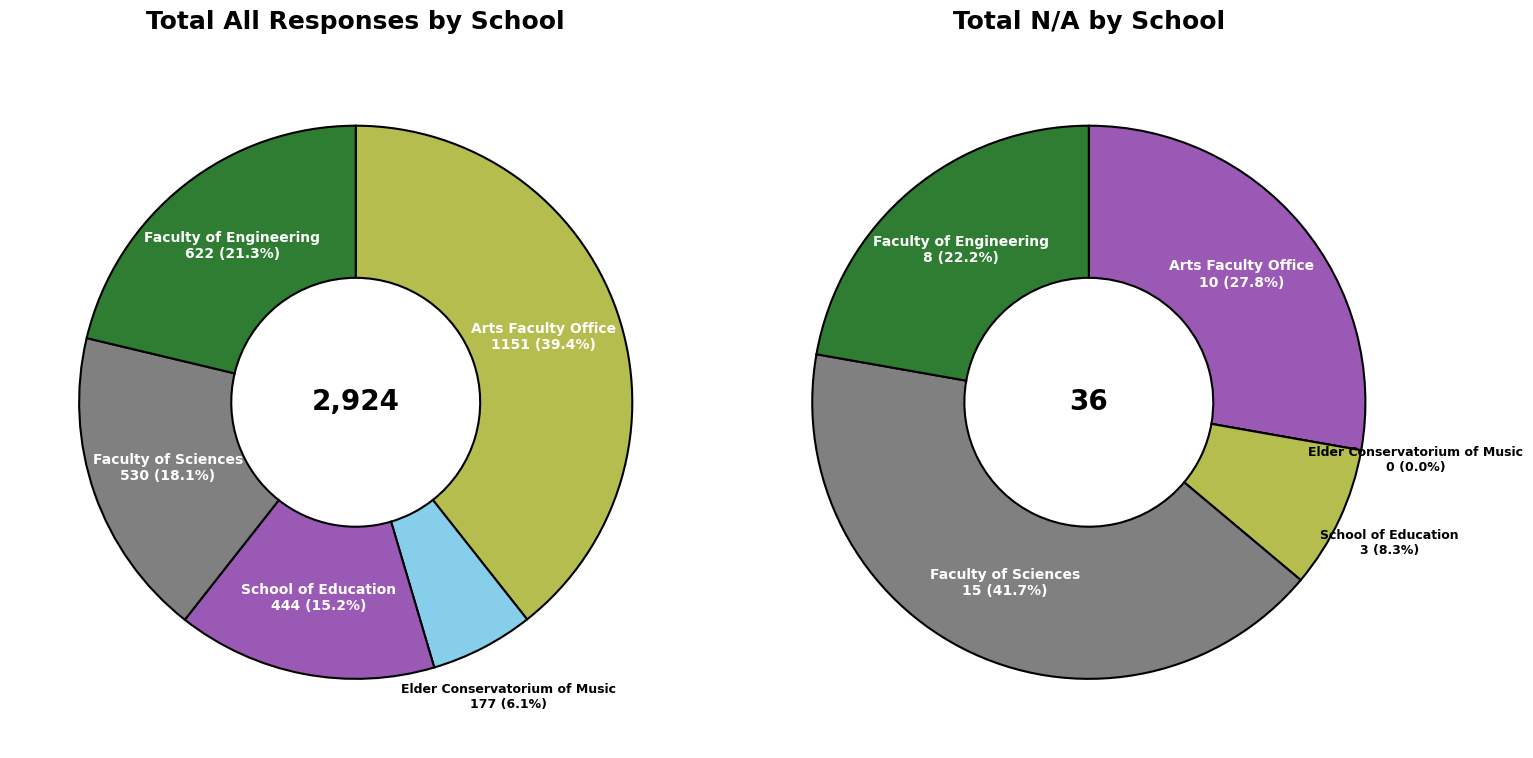

How many segments does this pie chart have?

5